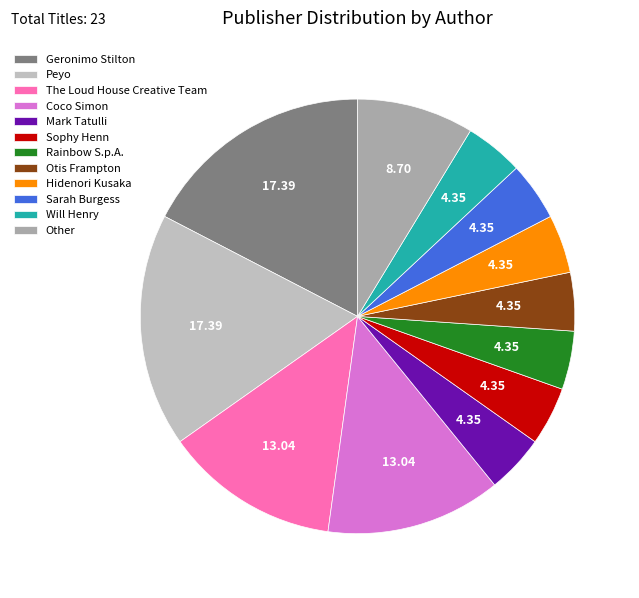

What portion of the pie excludes Hidenori Kusaka?

95.7%